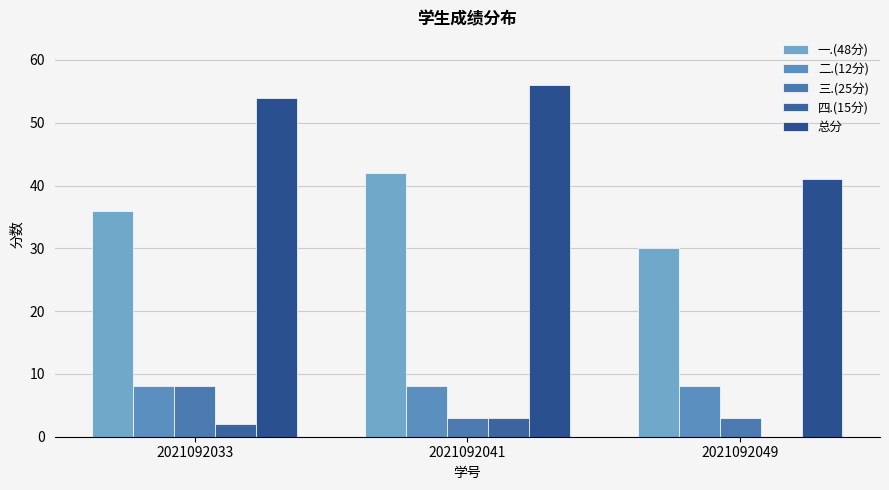

What is the total value across all series at 2021092041?

112